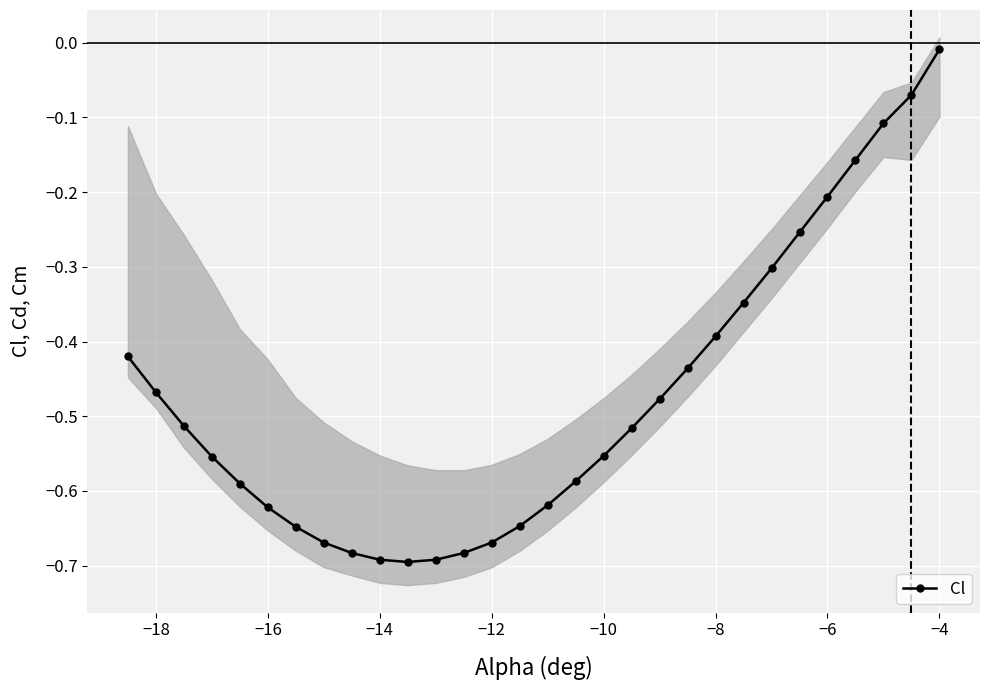

Where is Cl nearest to the value 0?

−4